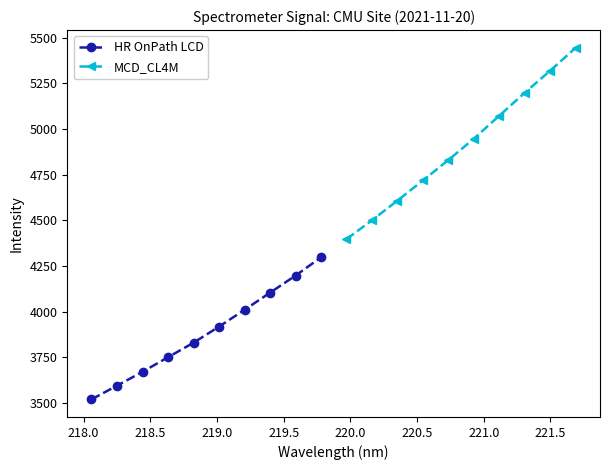

Which series has the largest total across all categories?

MCD_CL4M